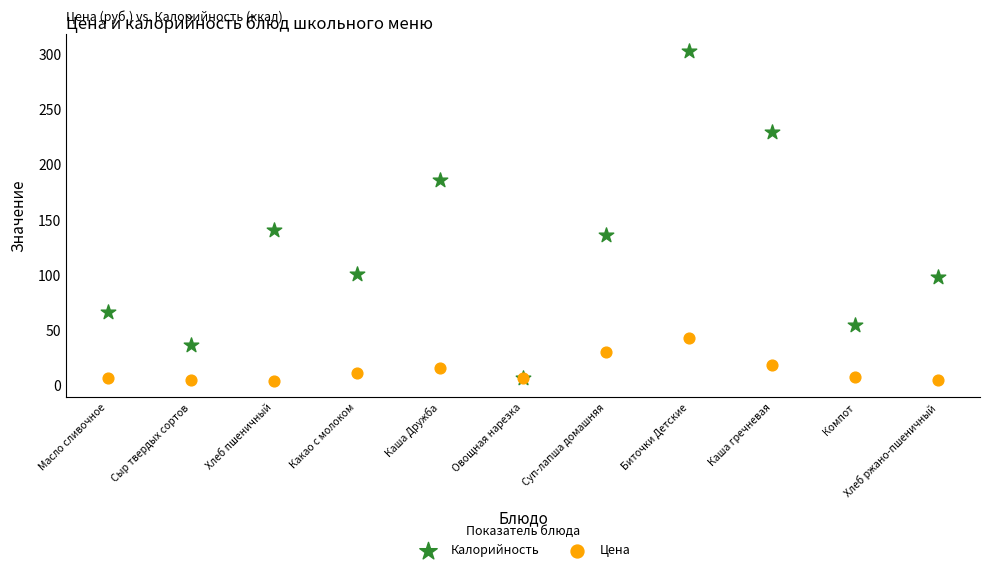

Which series reaches the maximum Y coordinate?

Калорийность